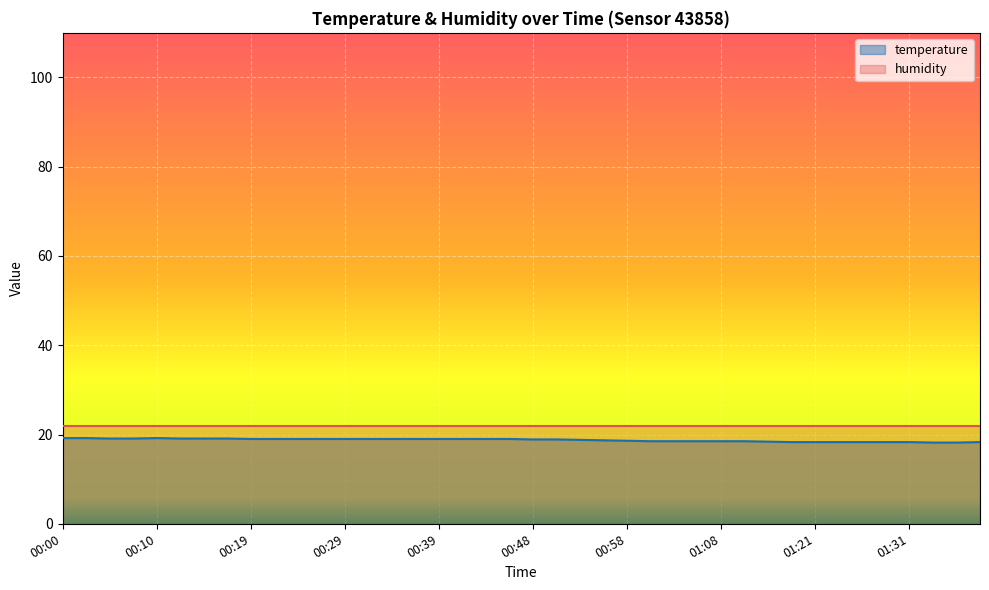

Is it true that the value at 00:36 is 28.1?

False